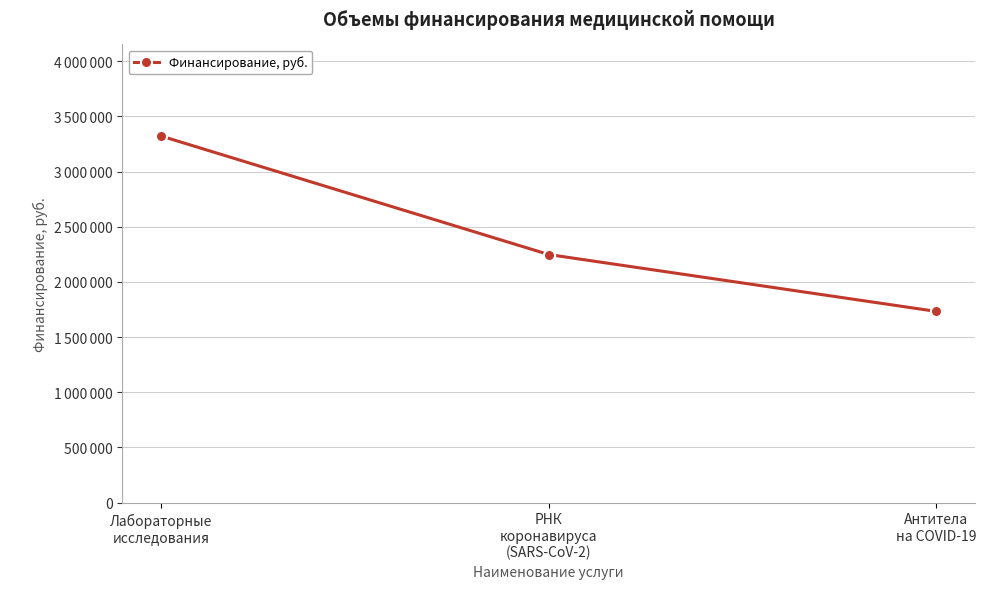

Does the chart have visible grid lines?

Yes